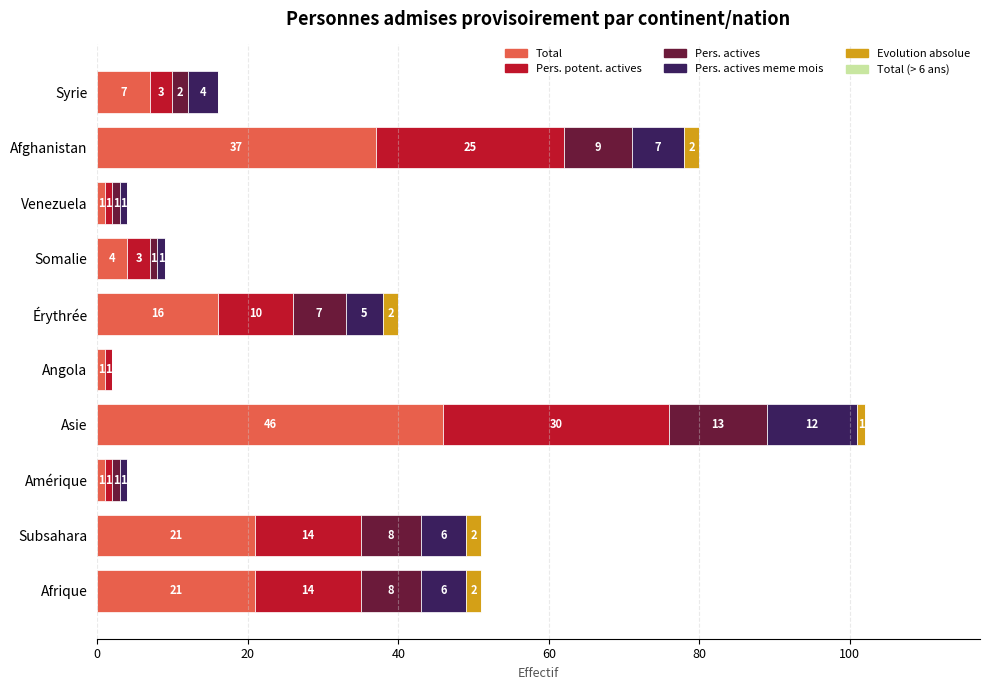

At which category is the sum across all series the highest?

Asie